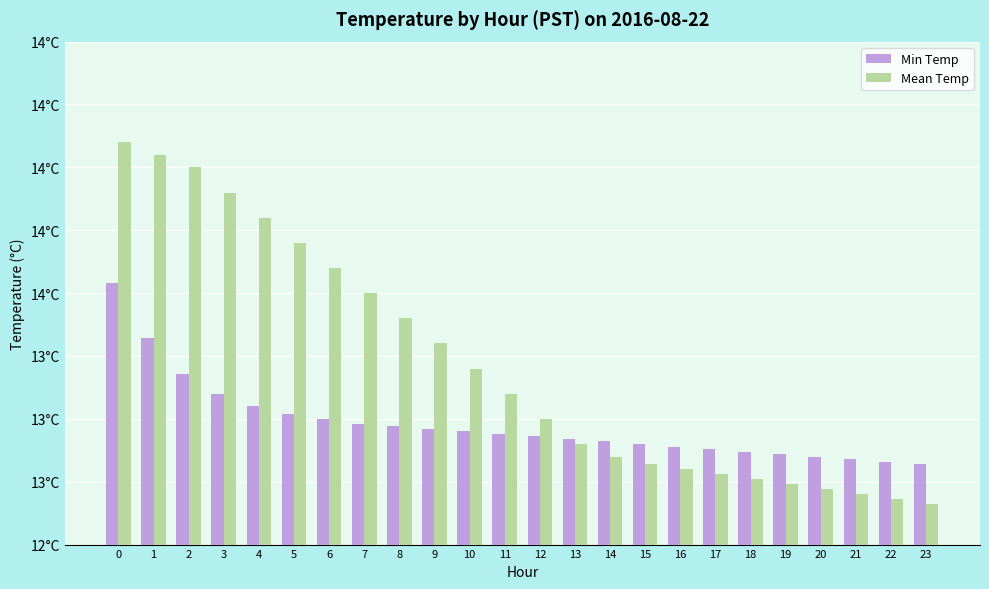

List the series in order of their overall mean, highest first.

Mean Temp, Min Temp